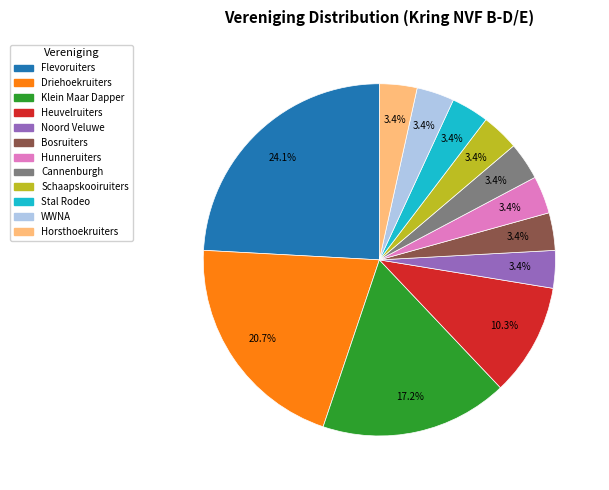

Approximately how many times larger is the value at Noord Veluwe compared to Bosruiters?

1.0